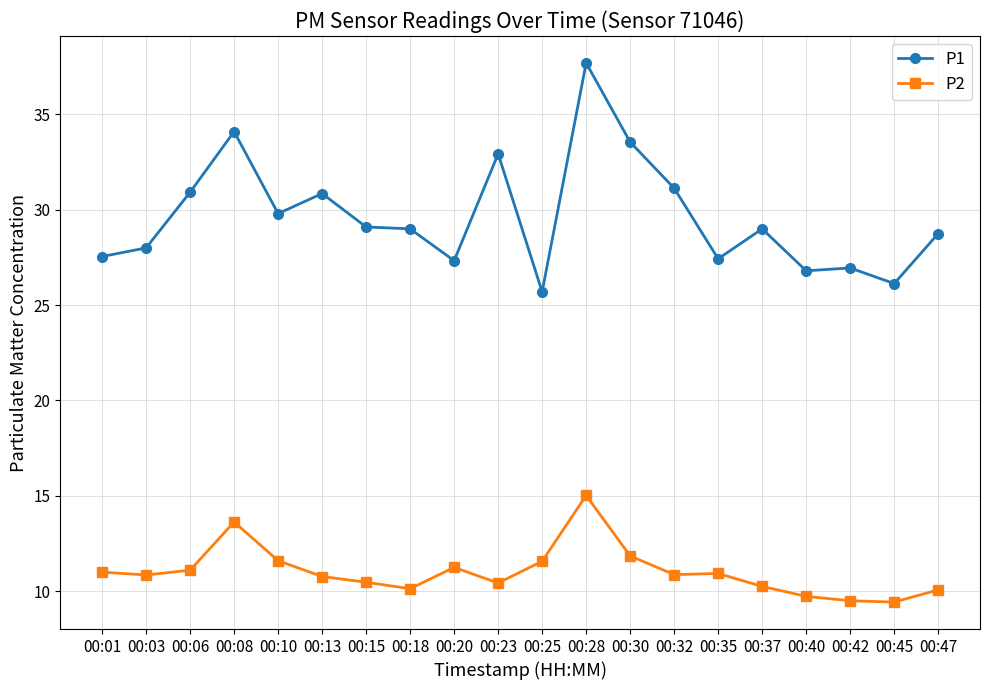

Where is P2 nearest to the value 12?

00:30